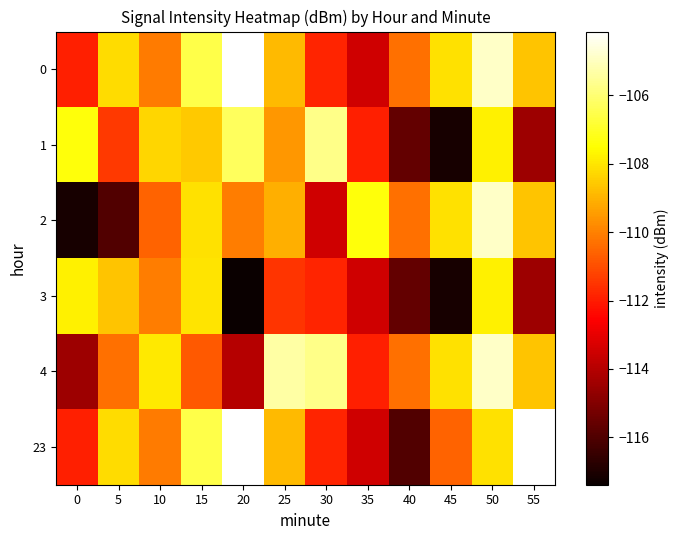

Reading left to right, what are all the values shown in this chart?

0: 0=-111.9	5=-108.2	10=-110.1	15=-106.5	20=-104.1	25=-108.9	30=-111.8	35=-113.5	40=-110.3	45=-108.1	50=-104.9	55=-108.7
1: 0=-107.4	5=-111.4	10=-108.3	15=-108.6	20=-106.3	25=-109.6	30=-105.7	35=-111.9	40=-115.6	45=-117.1	50=-107.8	55=-114.5
2: 0=-117.1	5=-116.0	10=-110.6	15=-108.1	20=-110.1	25=-109.1	30=-113.5	35=-107.4	40=-110.3	45=-108.1	50=-104.9	55=-108.7
3: 0=-107.8	5=-108.7	10=-110.1	15=-108.1	20=-117.4	25=-111.5	30=-111.8	35=-113.5	40=-115.6	45=-117.1	50=-107.8	55=-114.5
4: 0=-114.5	5=-110.3	10=-107.9	15=-110.8	20=-114.0	25=-105.3	30=-105.7	35=-111.9	40=-110.3	45=-108.1	50=-104.9	55=-108.7
23: 0=-111.9	5=-108.2	10=-110.1	15=-106.5	20=-104.1	25=-108.9	30=-111.8	35=-113.5	40=-116.0	45=-110.6	50=-108.1	55=-104.1